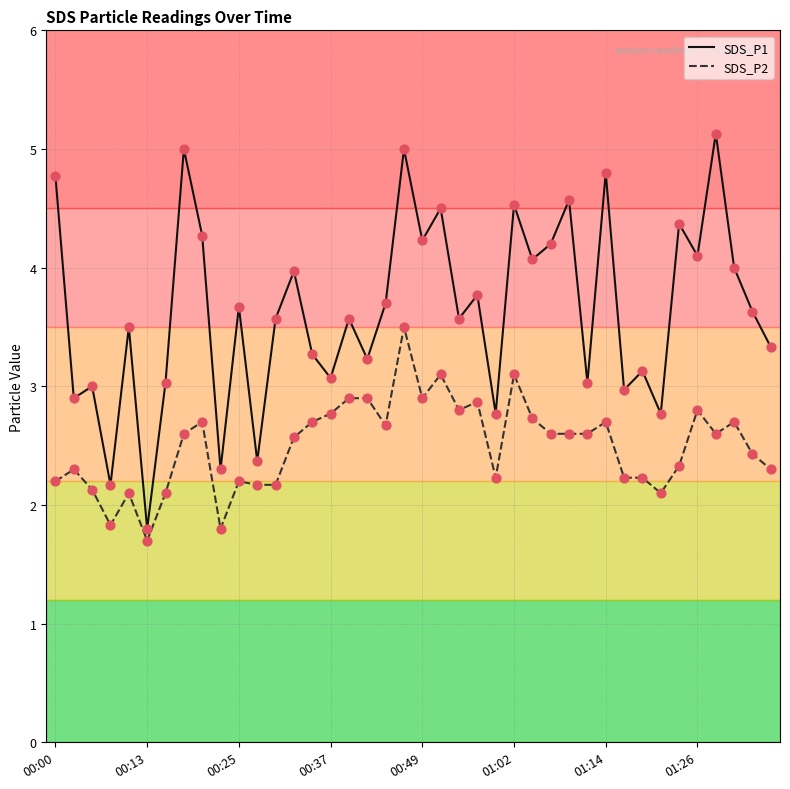

What are all the series names shown in the legend?

SDS_P1, SDS_P2